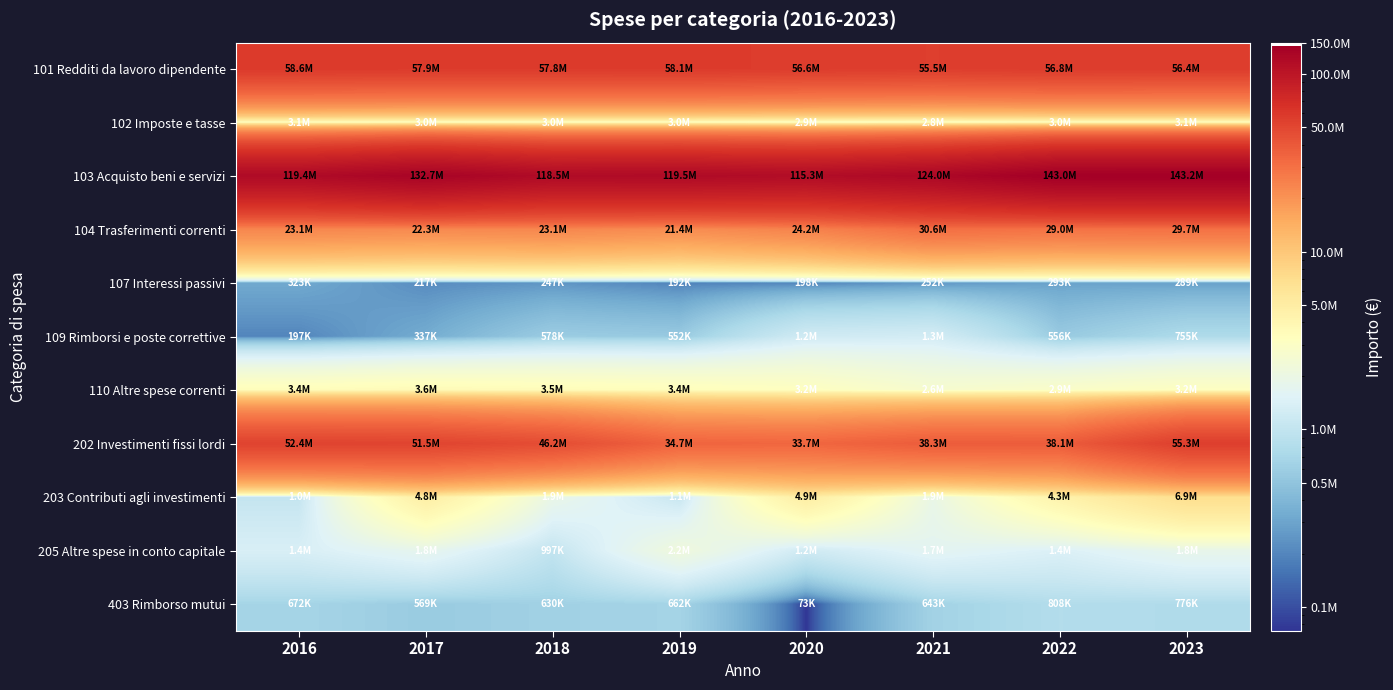

What is the total value across all series at 2020?

243488516.9